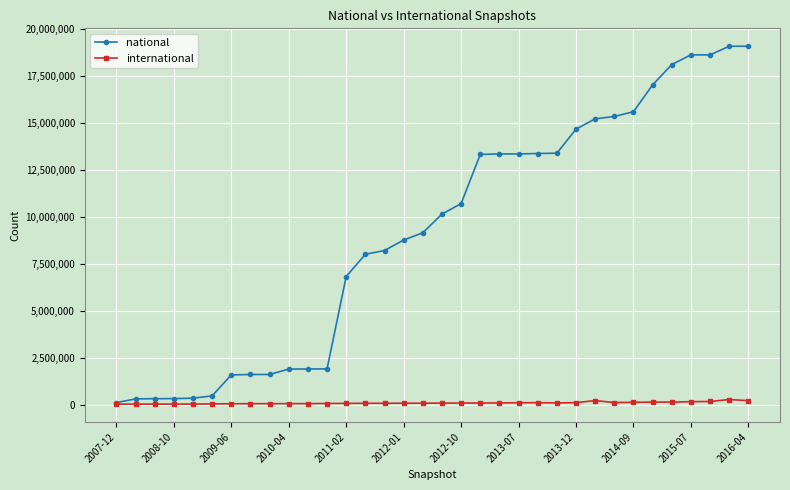

Which series has the largest total across all categories?

national